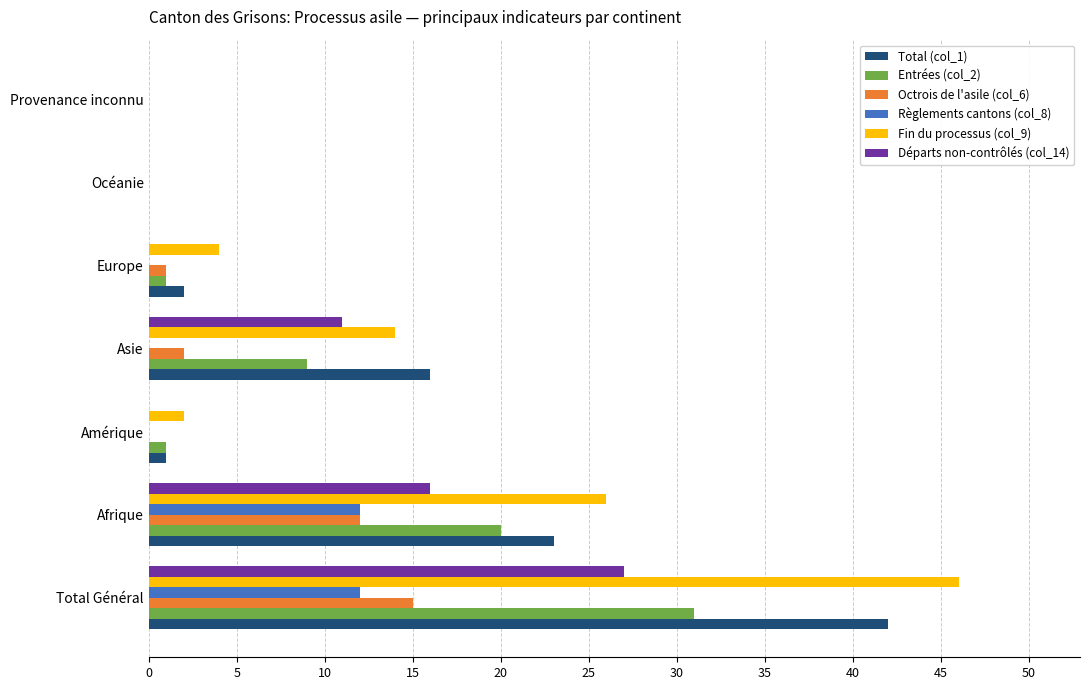

Is the value of Entrées (col_2) at Amérique greater than the value of Fin du processus (col_9) at Total Général?

No